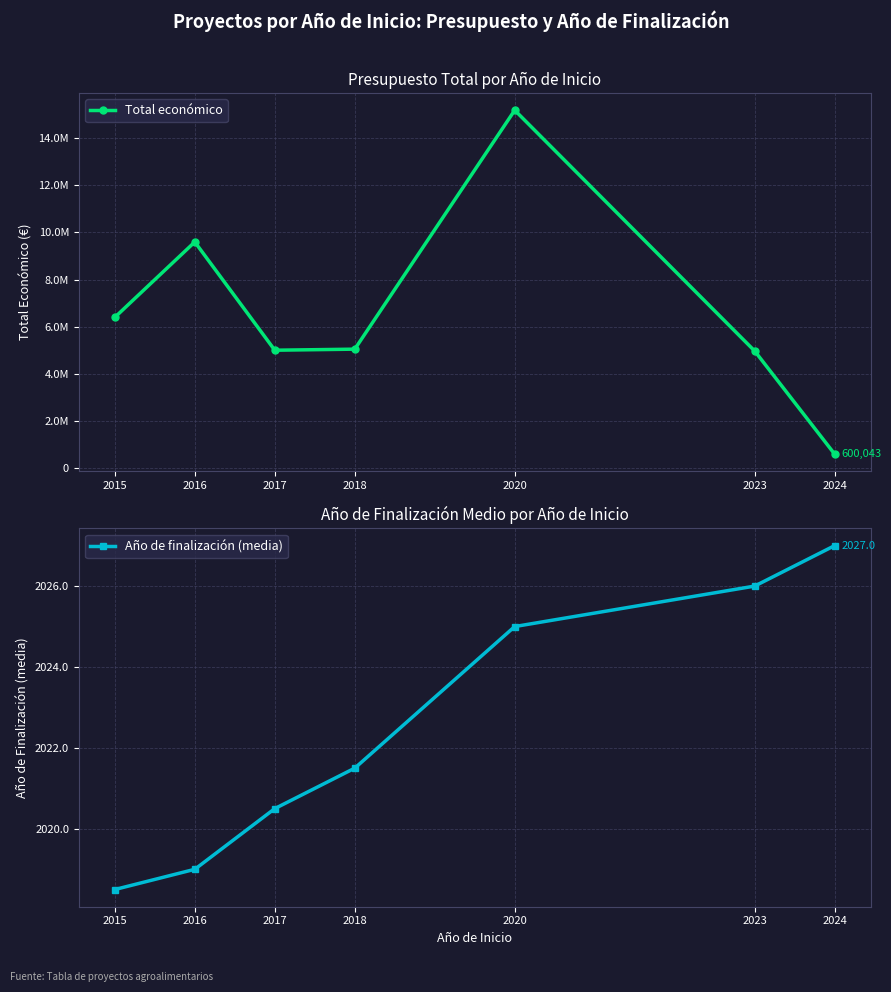

At which label does Año de finalización (media) first exceed 2021?

2018